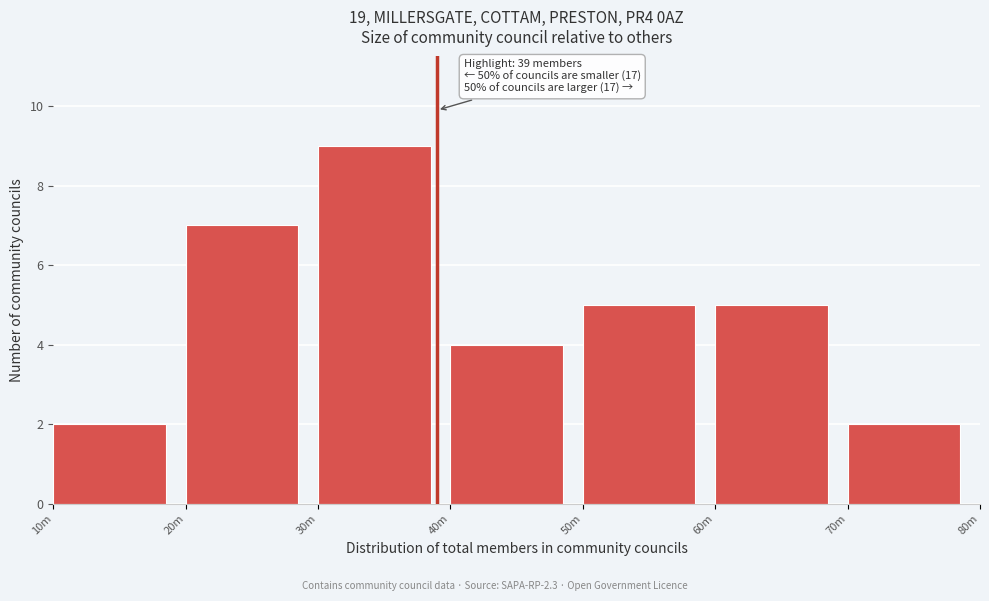

Reading left to right, list all the values displayed in this chart.

10m=2	20m=7	30m=9	40m=4	50m=5	60m=5	70m=2